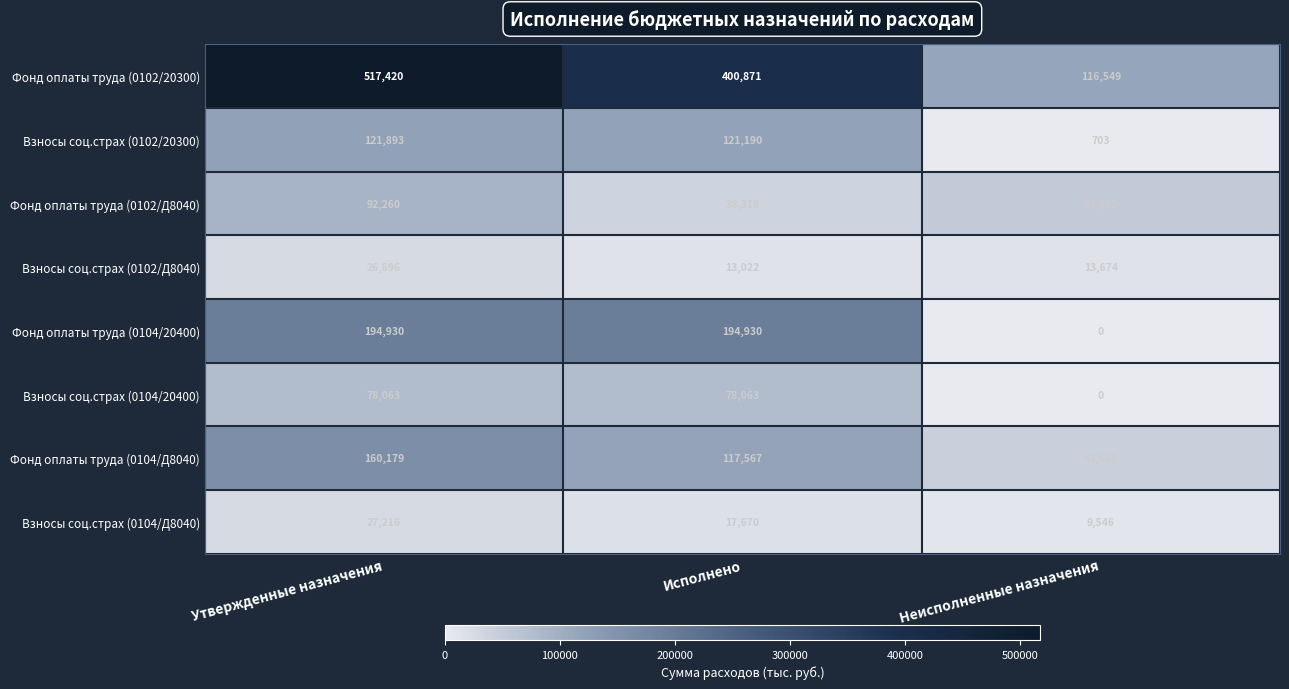

How many distinct data groups are displayed?

8